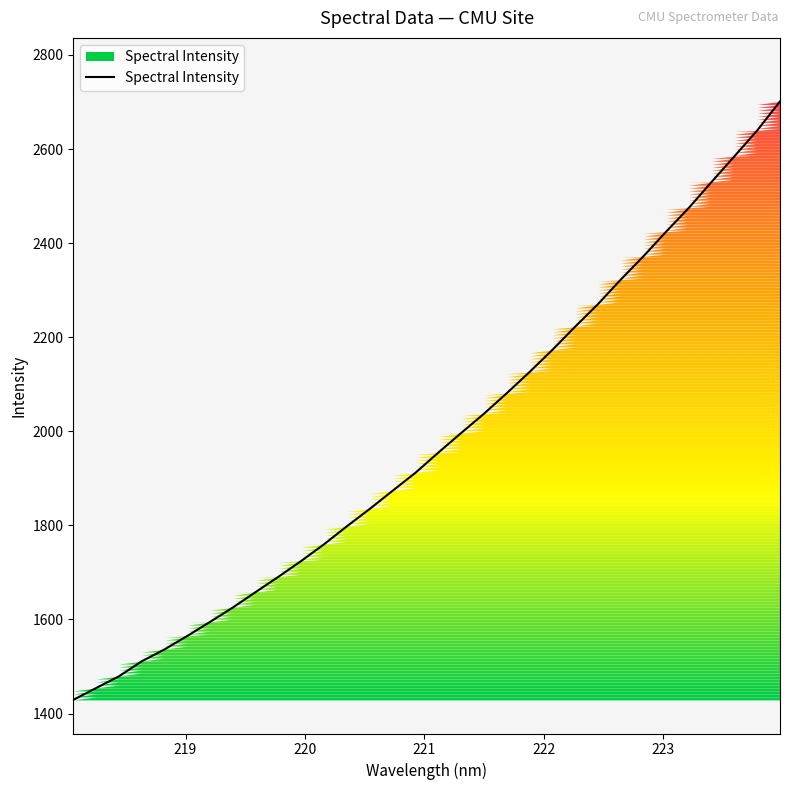

What is the maximum value shown in the chart?

2701.2